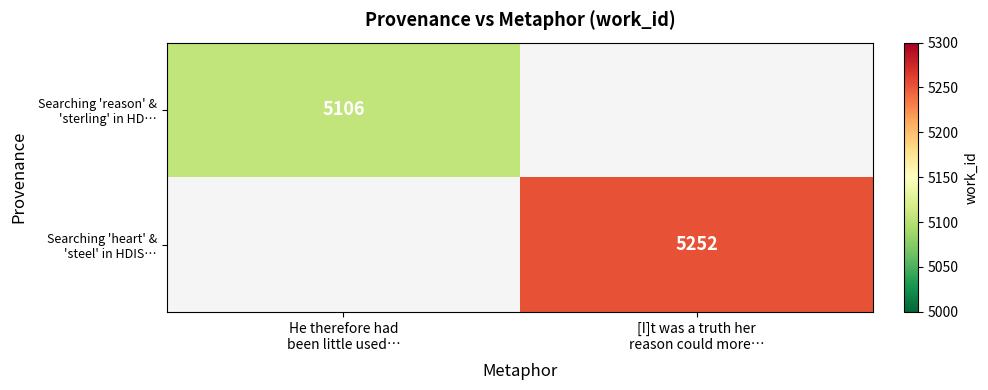

Is the value of Searching 'reason' & 'sterling' in HD… at [I]t was a truth her reason could more… greater than the value of Searching 'heart' & 'steel' in HDIS… at [I]t was a truth her reason could more…?

No